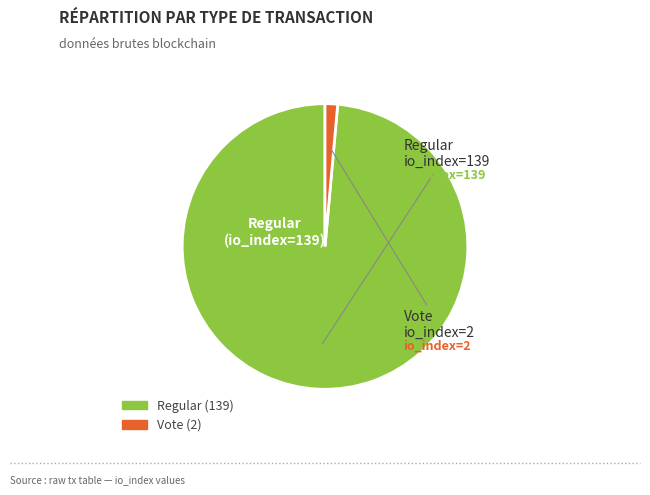

Is there any slice that represents more than half of the pie?

Yes